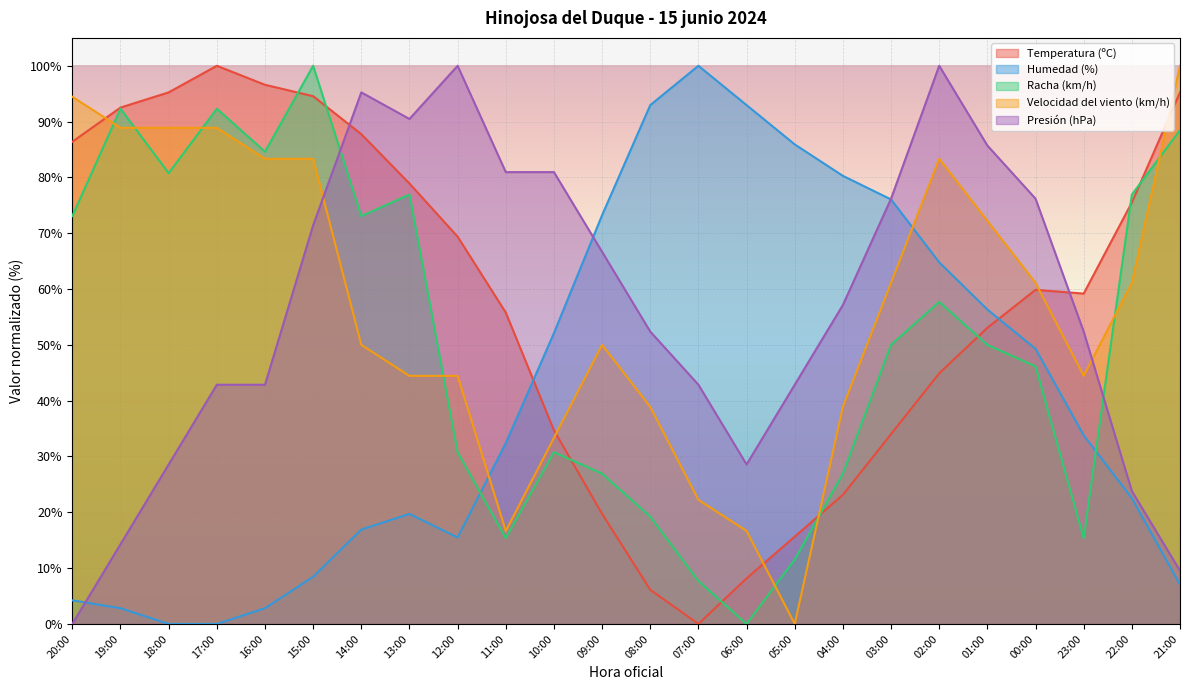

Count the number of categories in the chart.

24